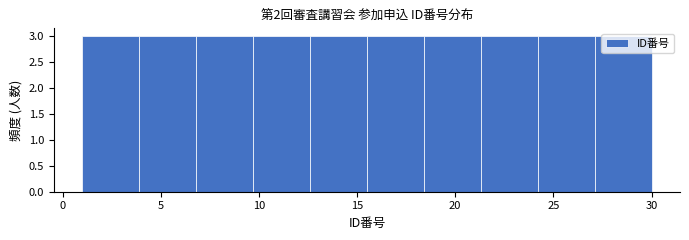

Reading left to right, list every bar in this chart as the range it spans on the x-axis followed by its height. Neither the bar edges nor the heights are printed on the chart, so give them approximately, as read against the axes.

1.0 to 3.9: 3
3.9 to 6.8: 3
6.8 to 9.7: 3
9.7 to 12.6: 3
12.6 to 15.5: 3
15.5 to 18.4: 3
18.4 to 21.3: 3
21.3 to 24.2: 3
24.2 to 27.1: 3
27.1 to 30.0: 3